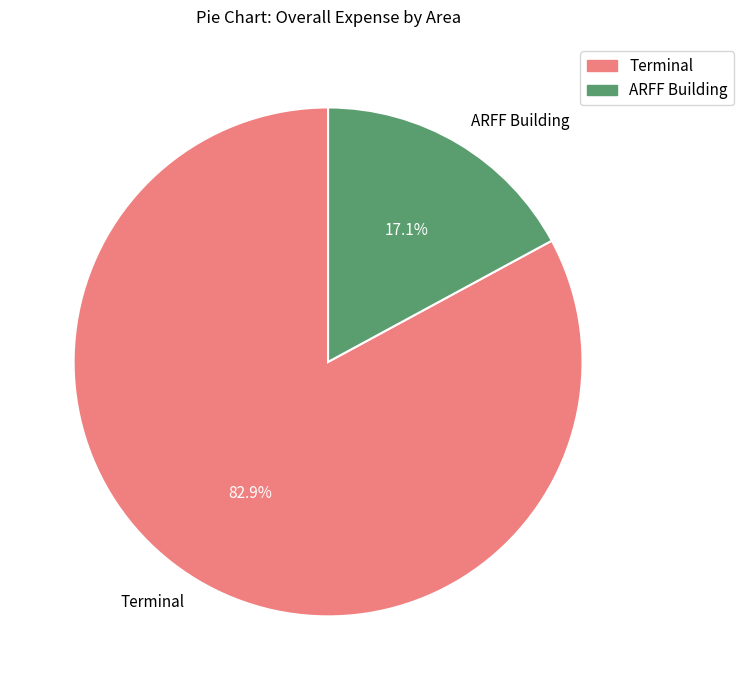

To the nearest percent, what percentage of the pie is ARFF Building?

17%